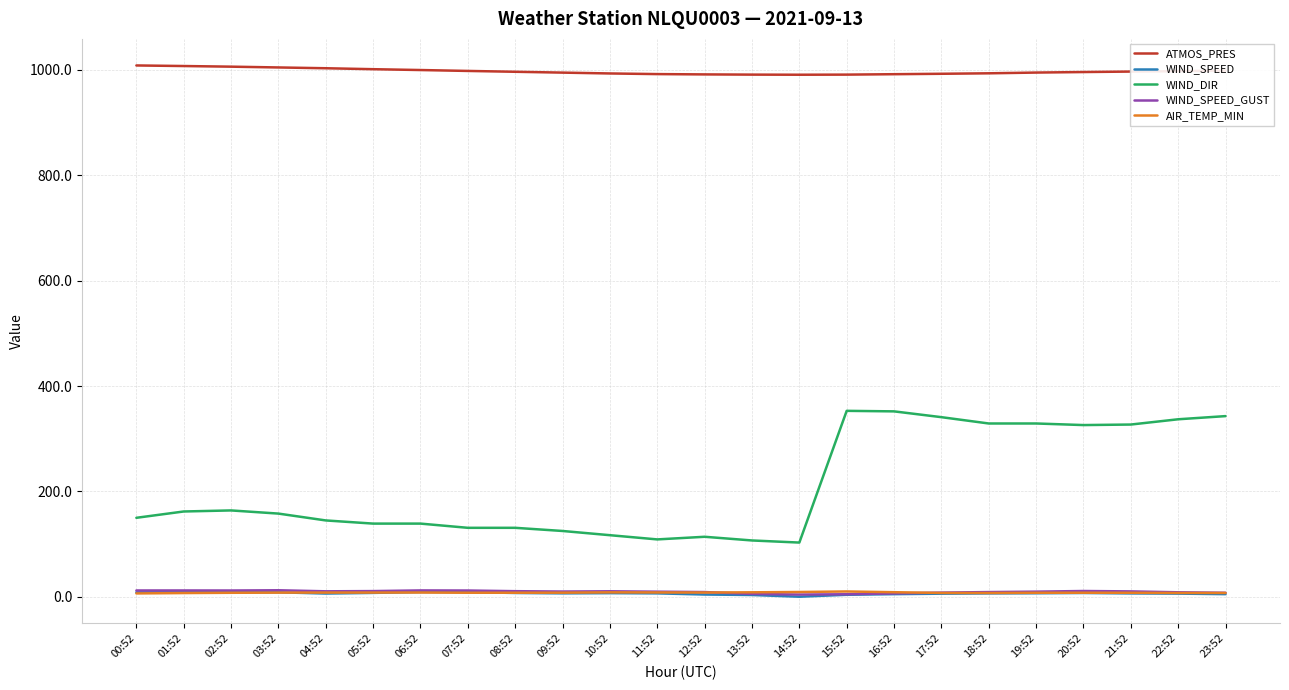

What is the spread (max minus min) of values at 00:52?

1002.0